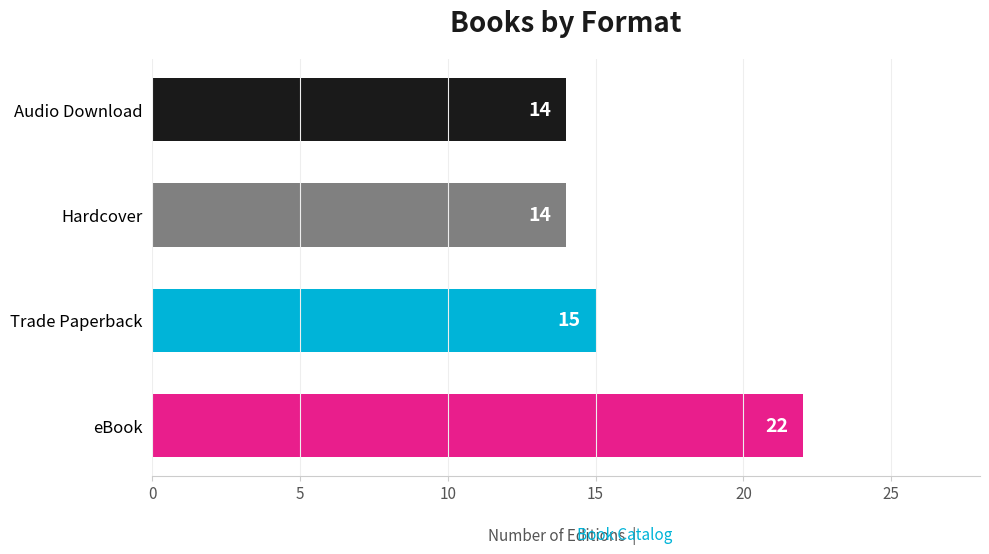

Reading bottom to top, extract all data points from this chart.

22	15	14	14